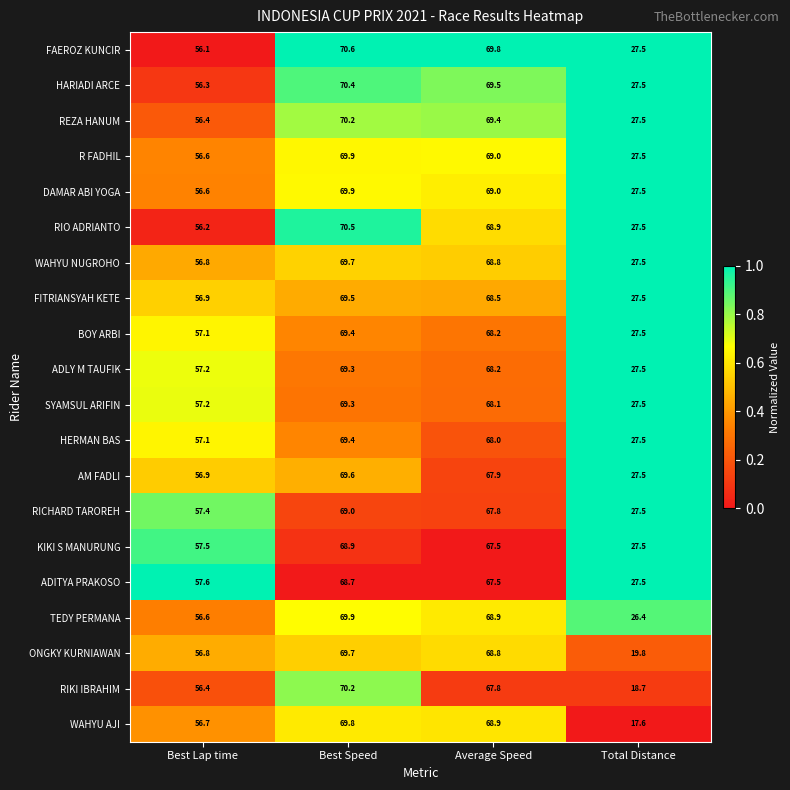

How many distinct data groups are displayed?

20